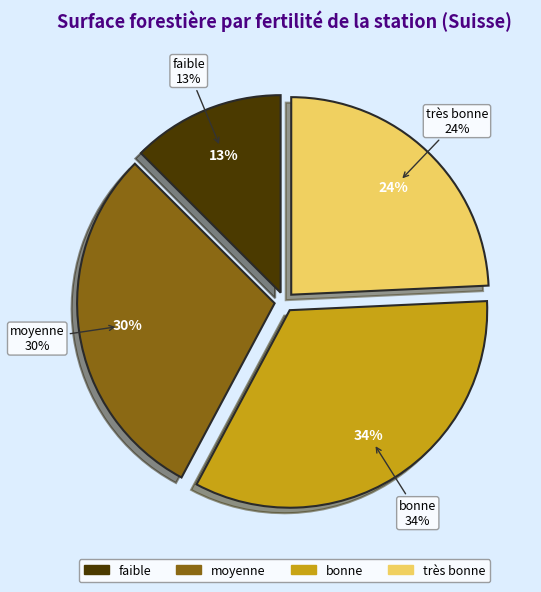

Does moyenne account for over 50% of the chart?

No